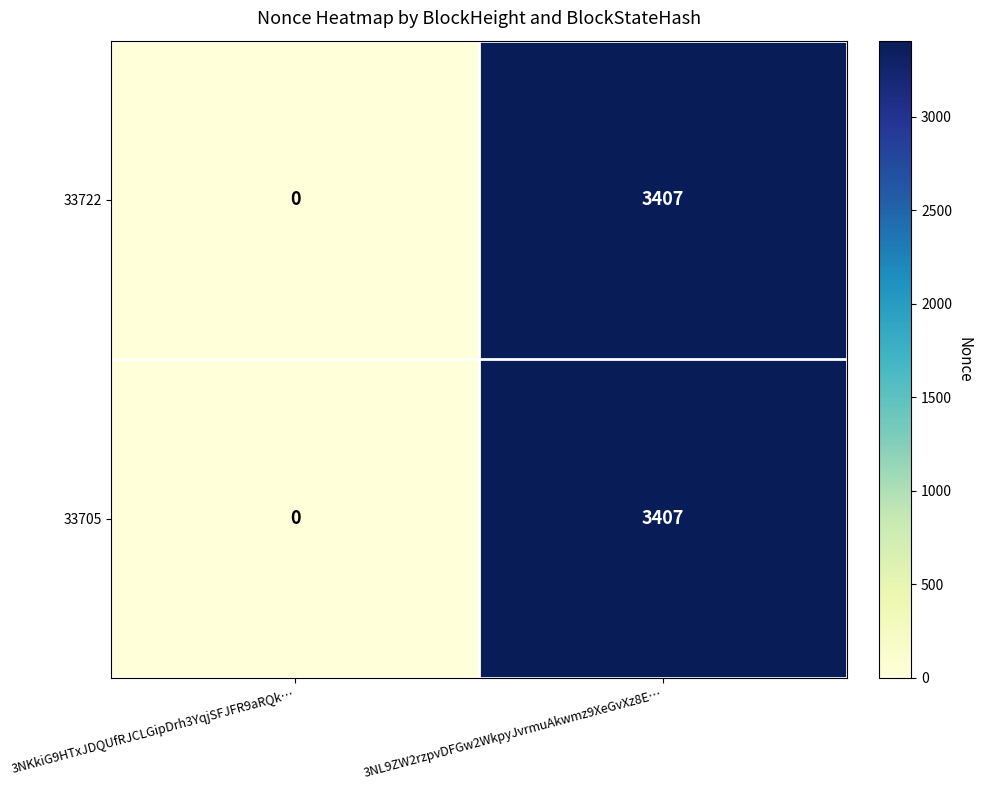

Where is 33705 nearest to the value 1703?

3NKkiG9HTxJDQUfRJCLGipDrh3YqjSFJFR9aRQk…